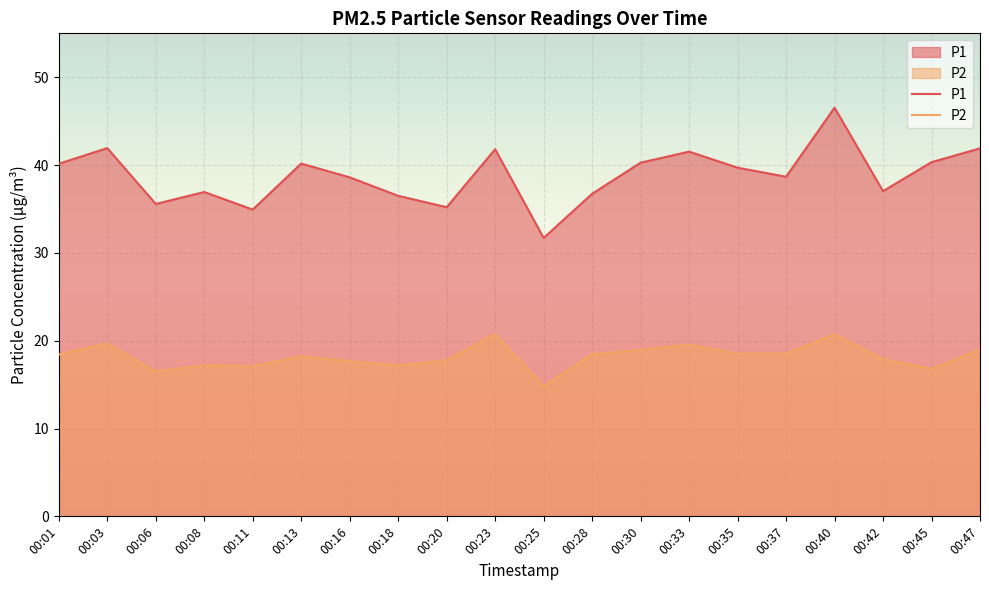

List the series in order of their overall mean, highest first.

P1, P2